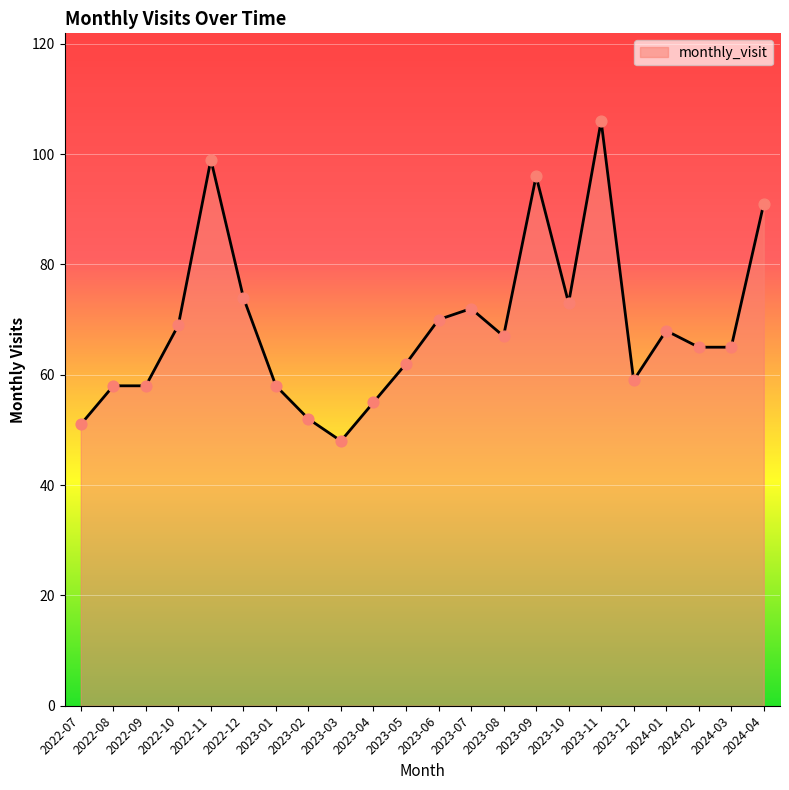

Between 2024-03 and 2023-02, which is larger?

2024-03